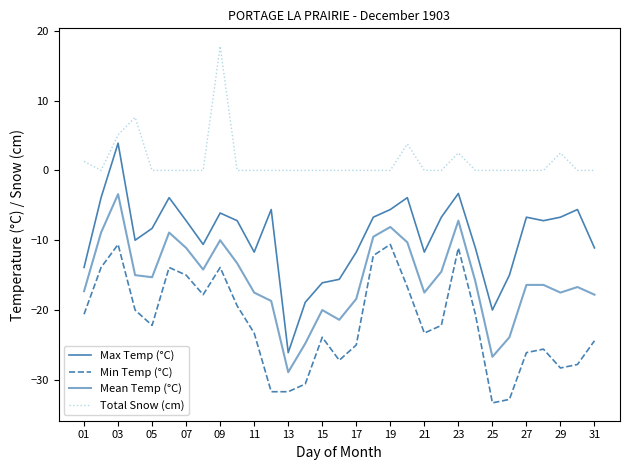

Does the chart have visible grid lines?

No